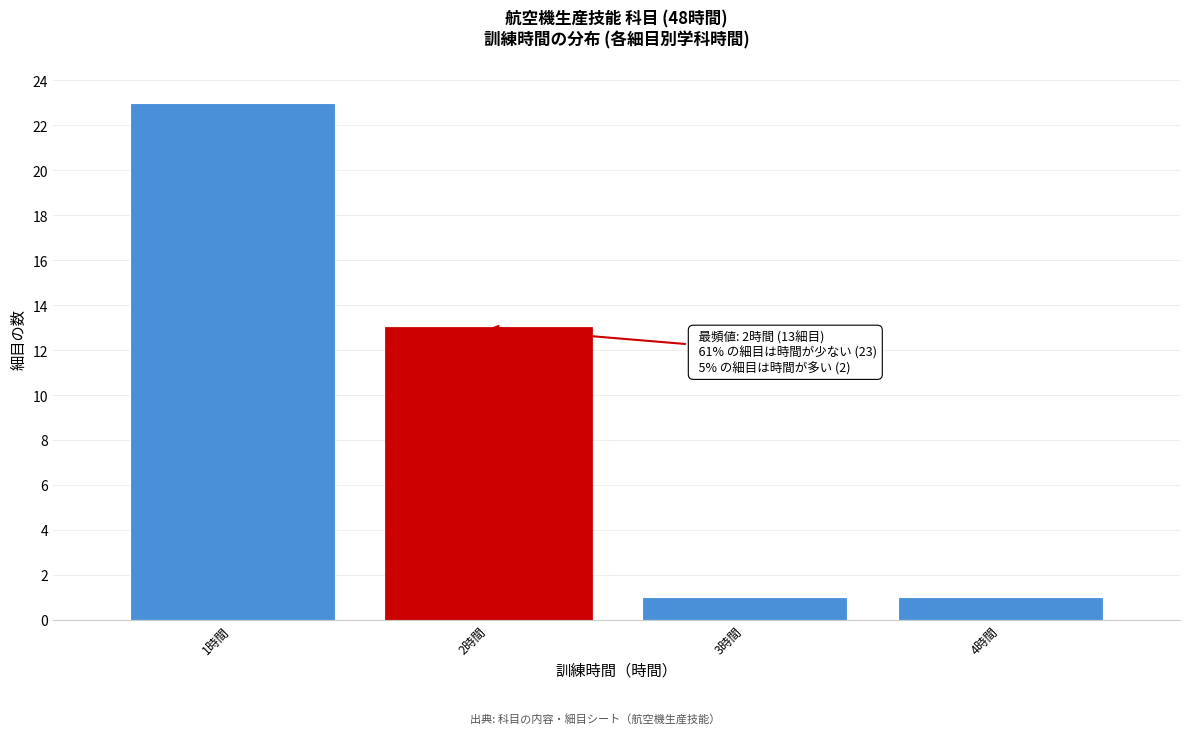

Reading right to left, transcribe all the data shown in this chart.

4時間=1	3時間=1	2時間=13	1時間=23